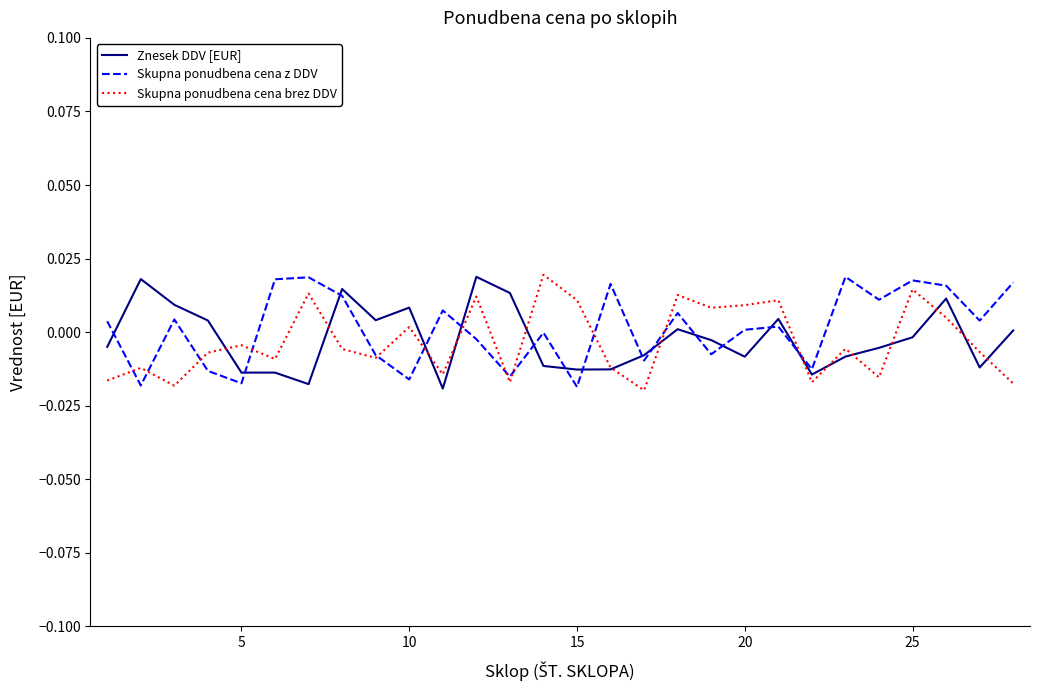

True or false: Skupna ponudbena cena brez DDV has more than 2 points higher than both neighbors.

True